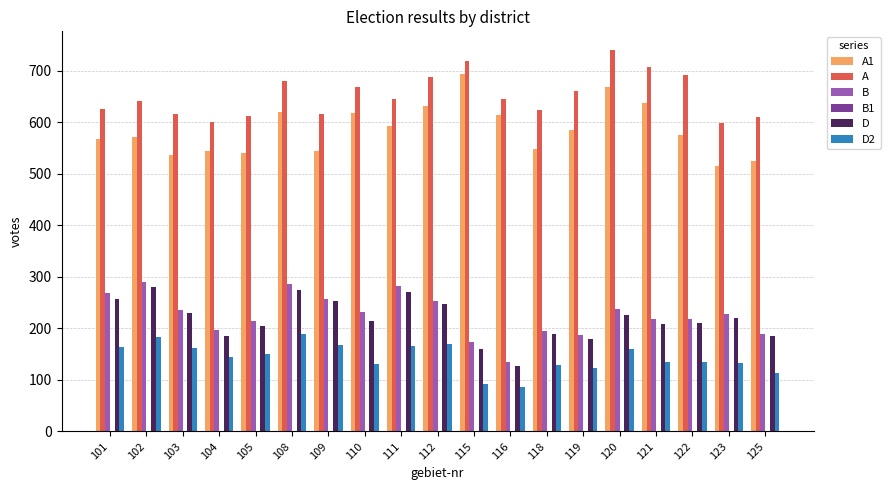

What is the total value across all series at 122?

1829